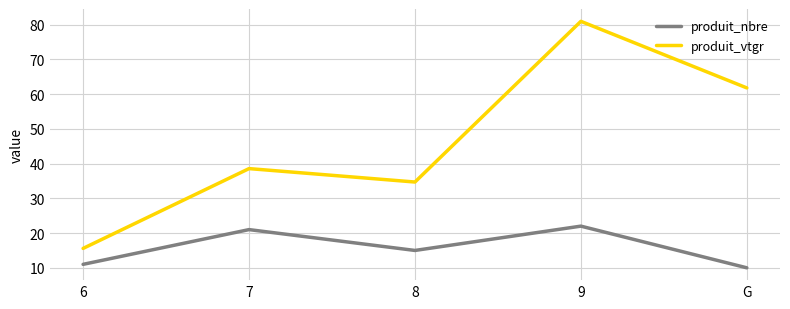

Rank the series by their maximum value, from lowest to highest.

produit_nbre, produit_vtgr